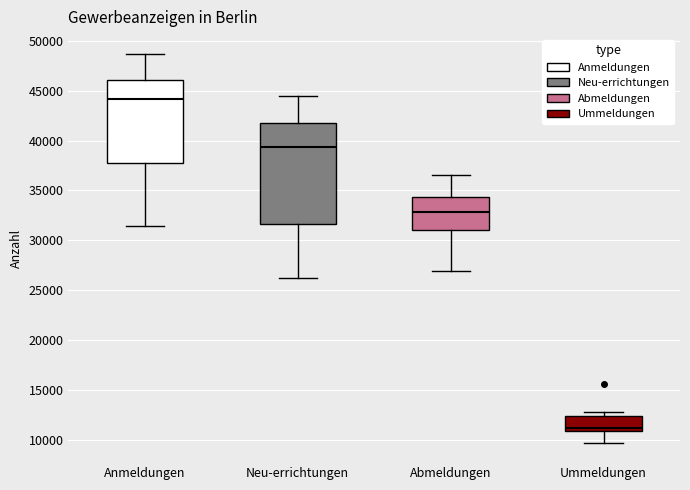

Reading left to right, transcribe this box plot: for each box, give where its median line is, the range the box spans, and where its two whiskers end, as read against the y-axis. The values are not printed on the chart, so give them approximately, as read against the axis.

Anmeldungen: median 44000, box 38000 to 46000, whiskers 31500 to 48500
Neu-errichtungen: median 39500, box 31500 to 42000, whiskers 26000 to 44500
Abmeldungen: median 33000, box 31000 to 34500, whiskers 27000 to 36500
Ummeldungen: median 11000 (just above the box's lower edge), box 11000 to 12500, whiskers 9500 to 13000